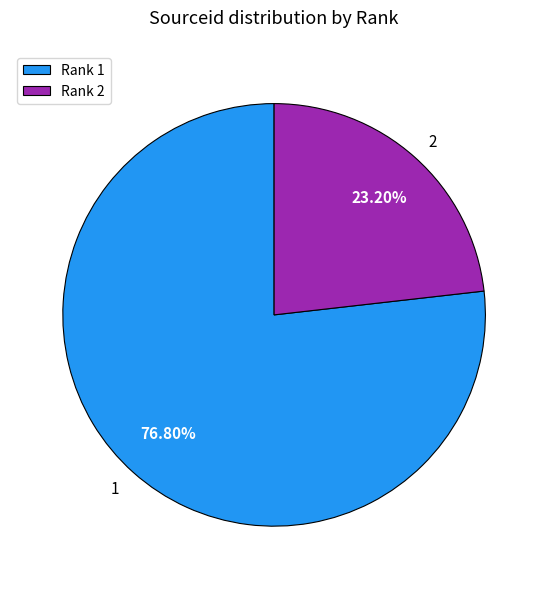

Combined, what portion of the pie is 2 and 1?

100.0%